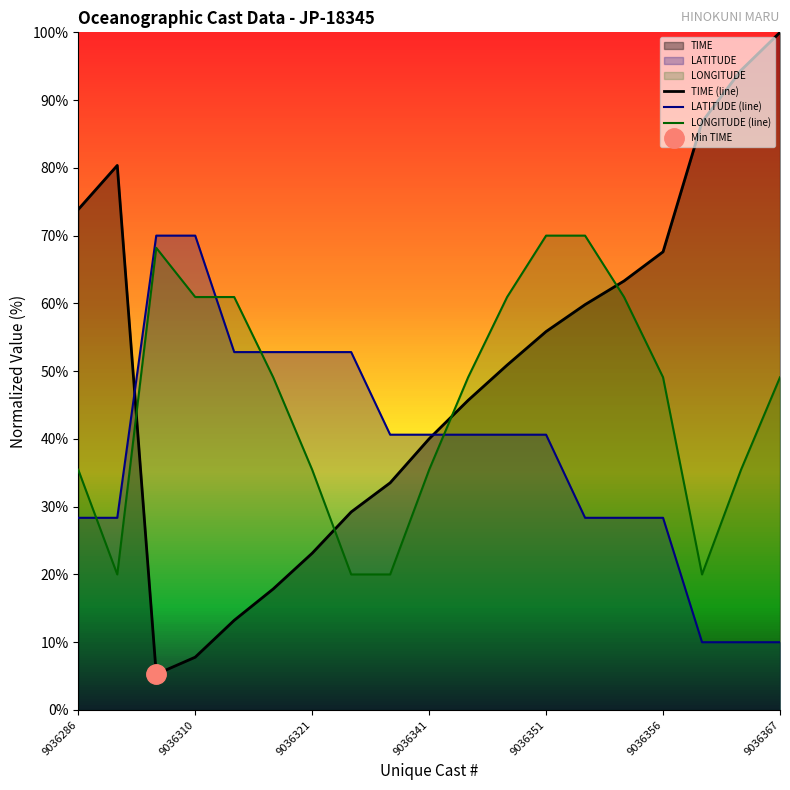

Is it true that LONGITUDE (line) equals 69.6 at 9036367?

False